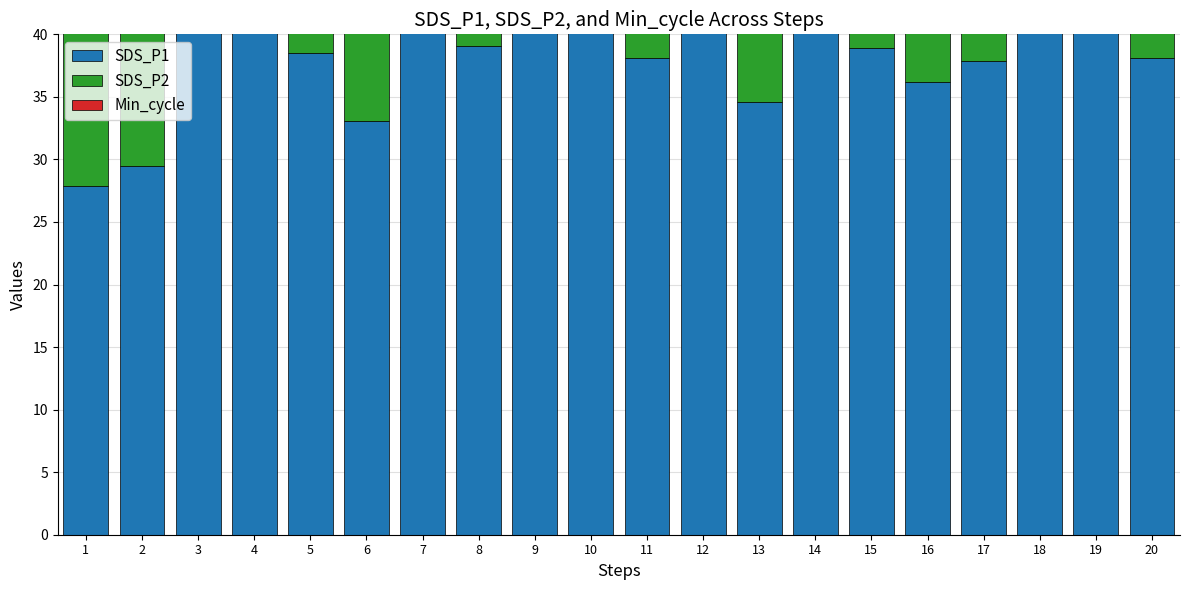

At which category is the sum across all series the highest?

3